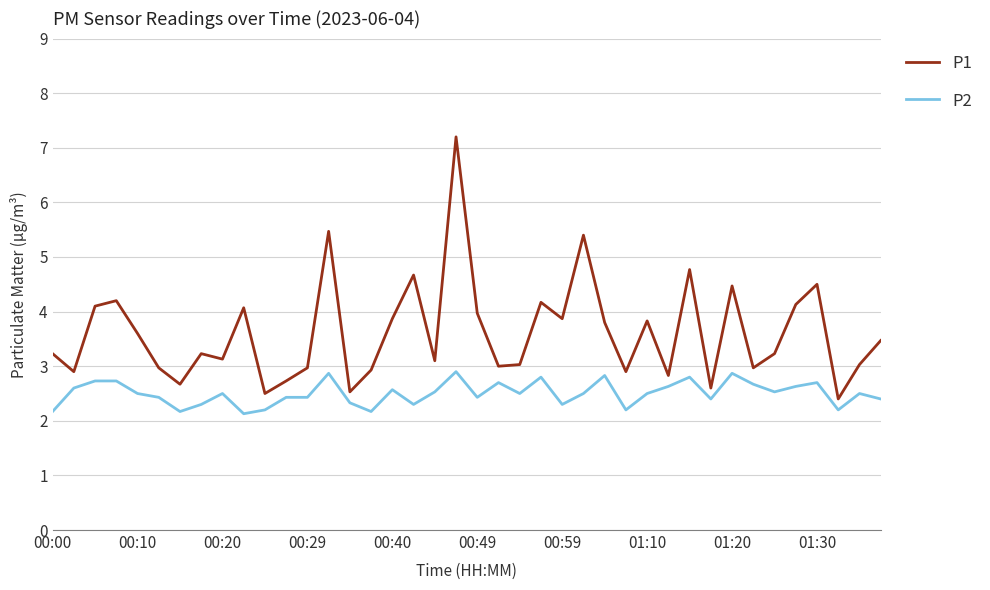

What is the minimum value for P1?

2.4